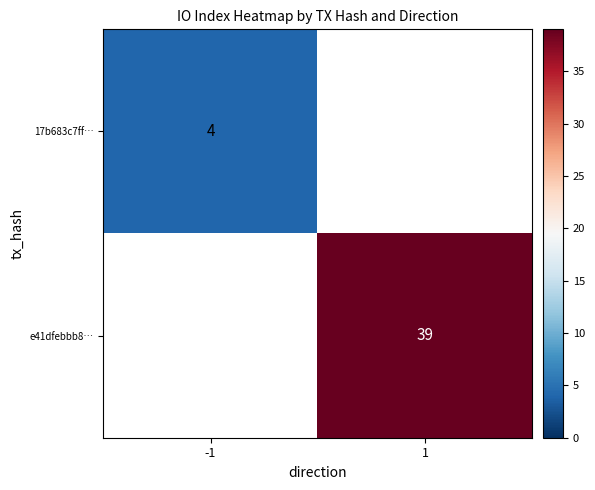

True or false: e41dfebbb8… has a value of 39 at 1.

True